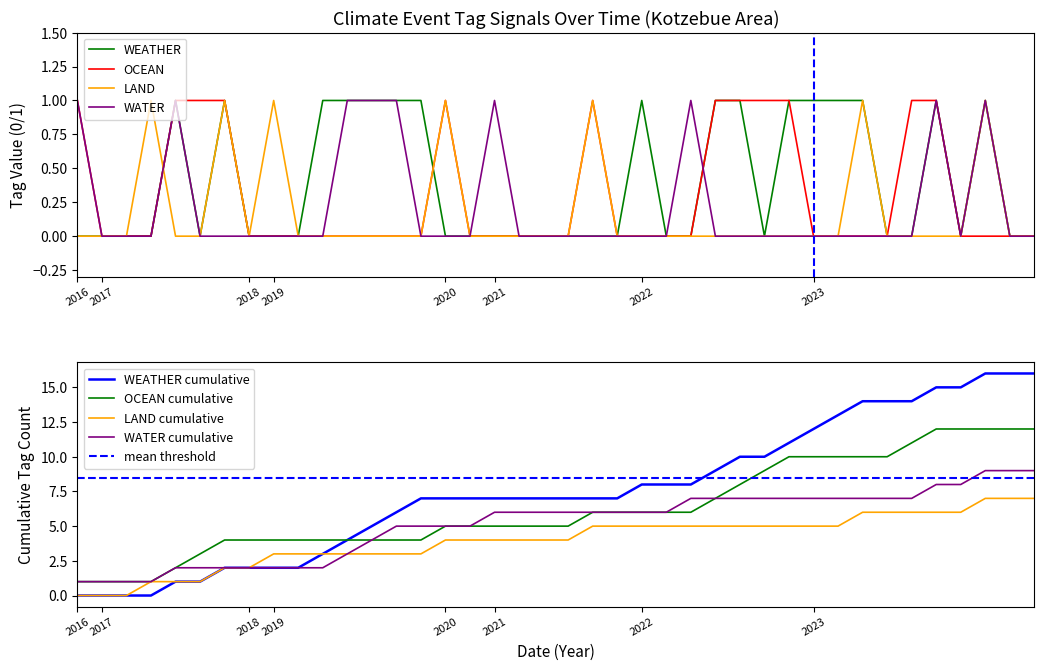

How many data points in LAND are above 0?

7